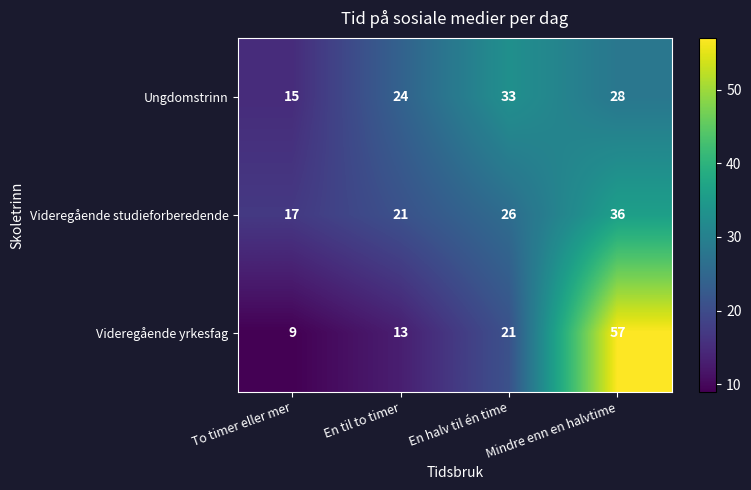

What is the total value across all series at Mindre enn en halvtime?

121